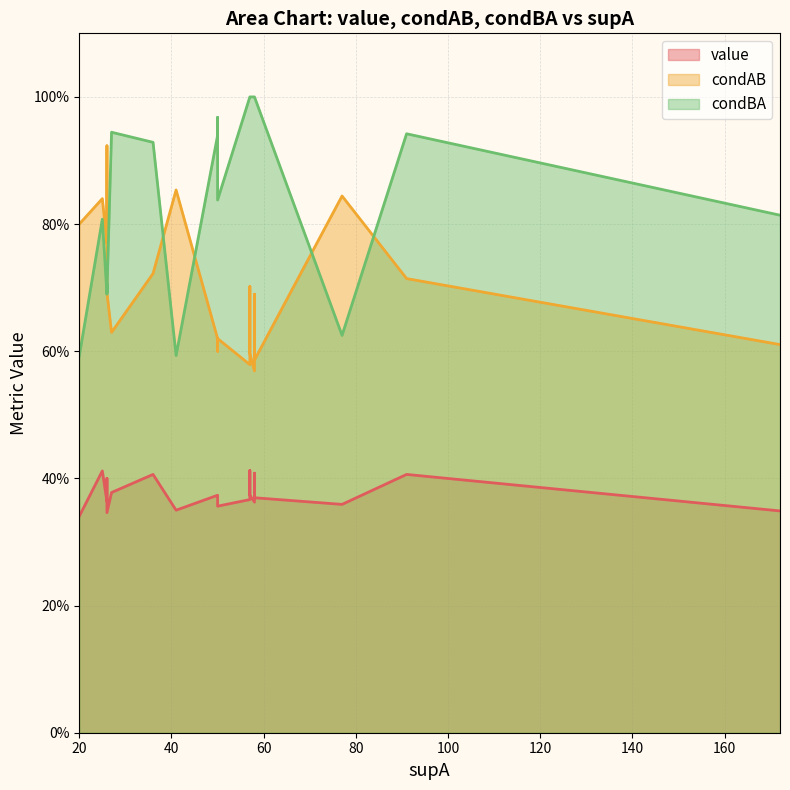

Which series changed the most between 26 and 57?

condAB